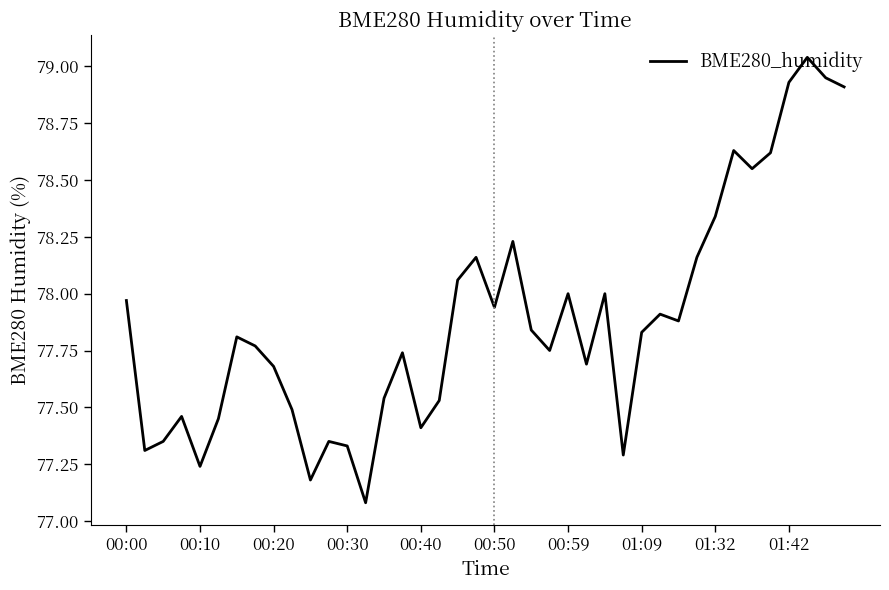

What is the difference between the maximum and minimum values?

2.0